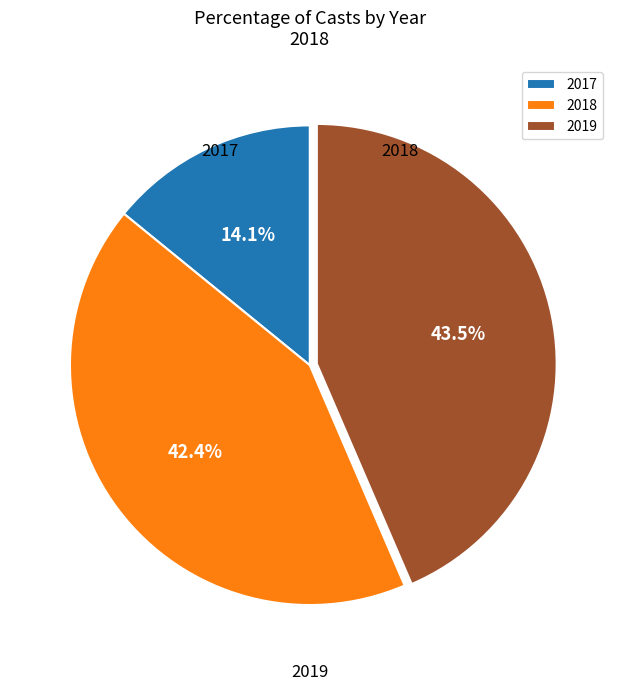

Does any single category account for the majority?

No